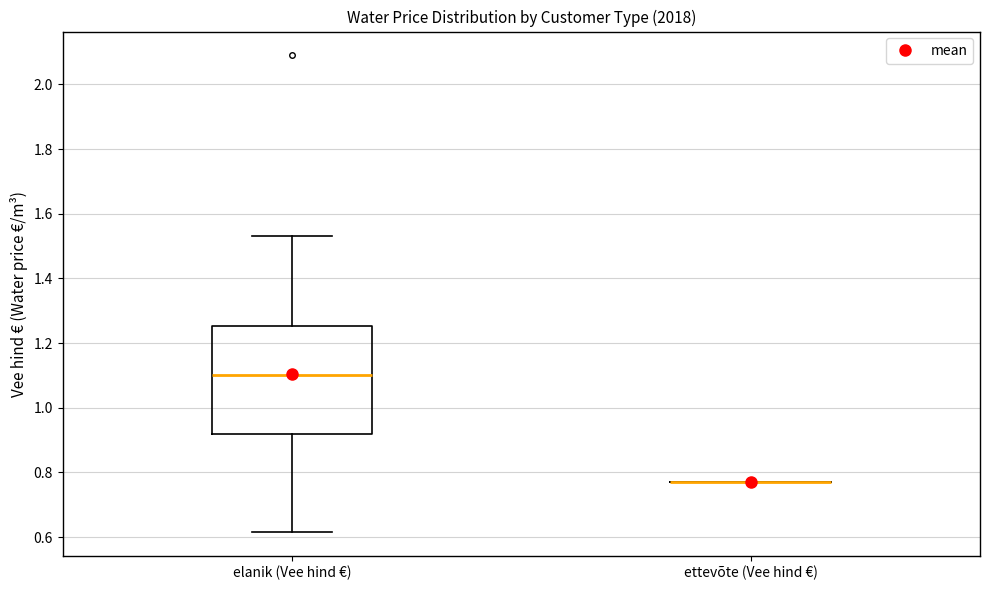

Reading left to right, transcribe this box plot: for each box, give where its median line is, the range the box spans, and where its two whiskers end, as read against the y-axis. The values are not printed on the chart, so give them approximately, as read against the axis.

elanik (Vee hind €): median 1.10, box 0.92 to 1.26, whiskers 0.62 to 1.54
ettevõte (Vee hind €): box collapsed to a line at 0.78, whiskers 0.78 to 0.78